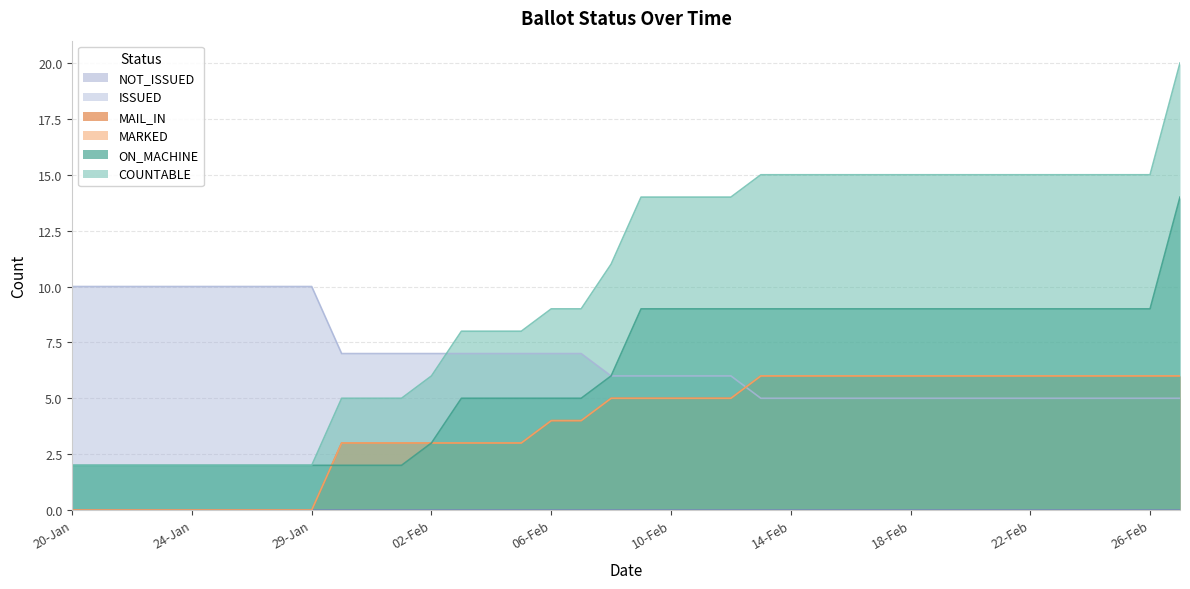

Where does the MAIL_IN series first go above 5?

13-Feb